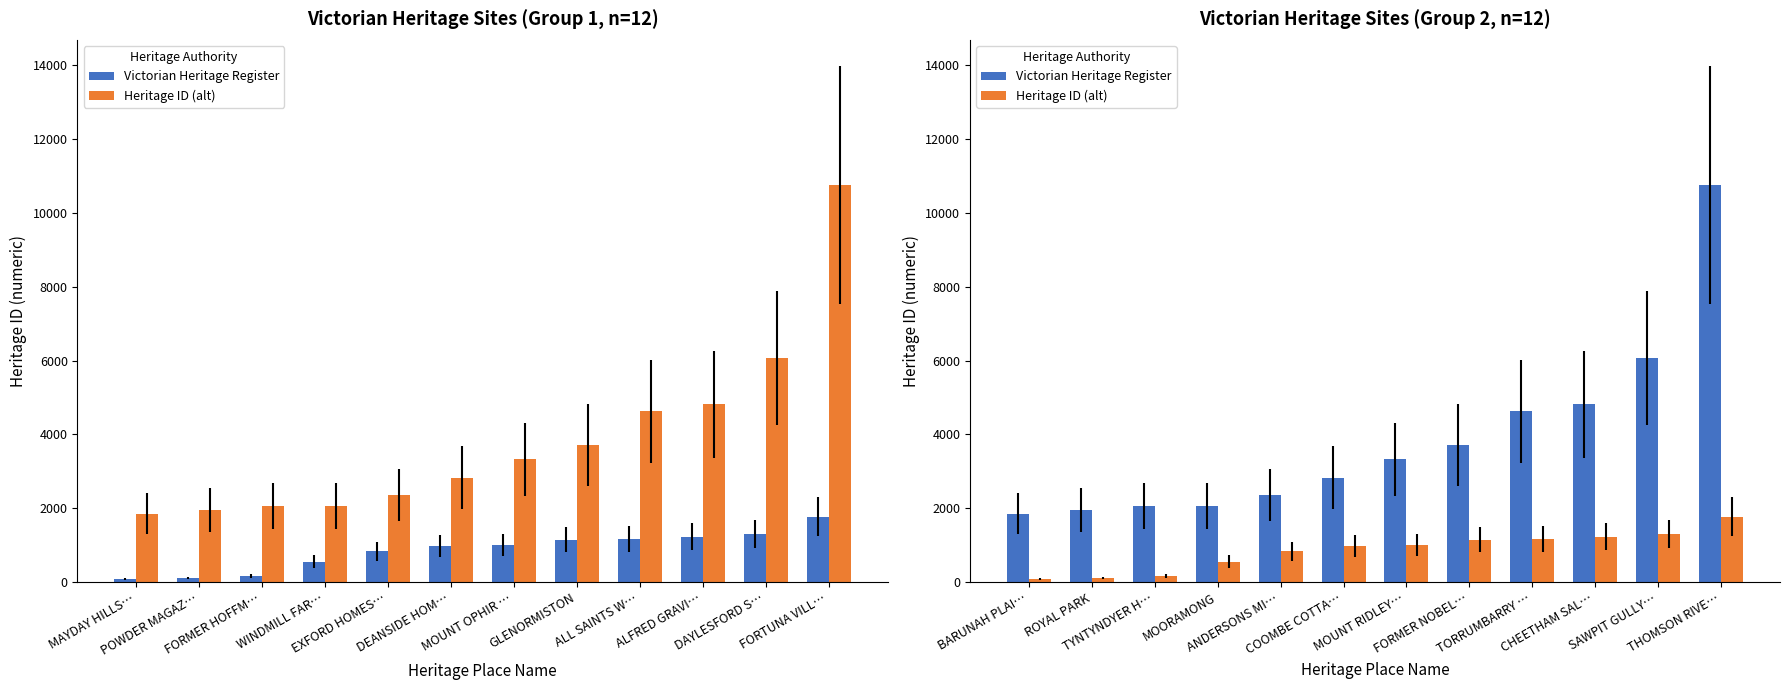

What position from the right is MOORAMONG?

9